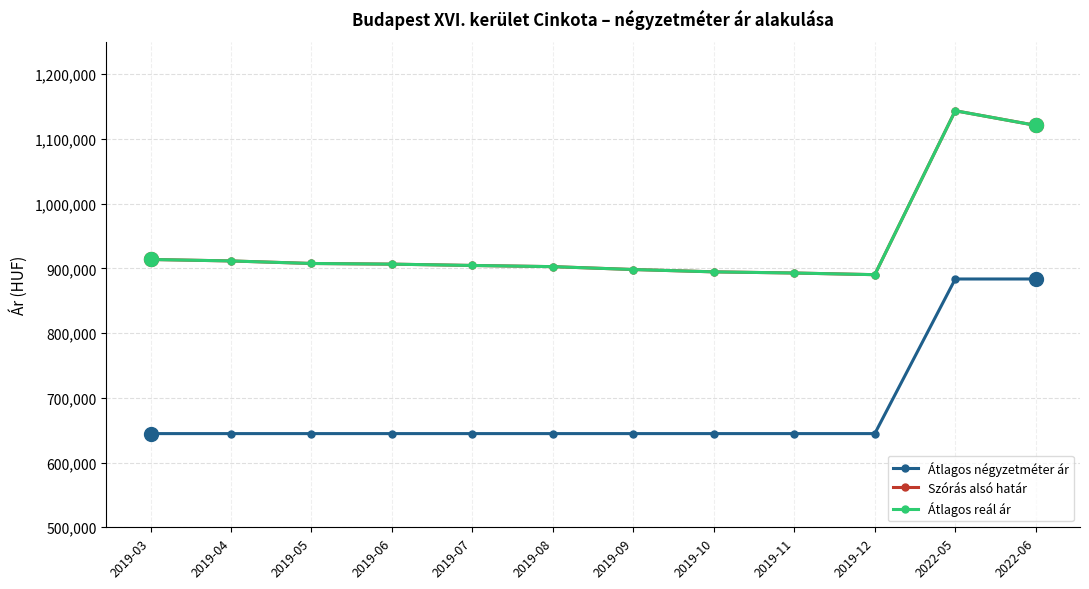

What is the difference between the maximum and minimum values in the Átlagos négyzetméter ár series?

238825